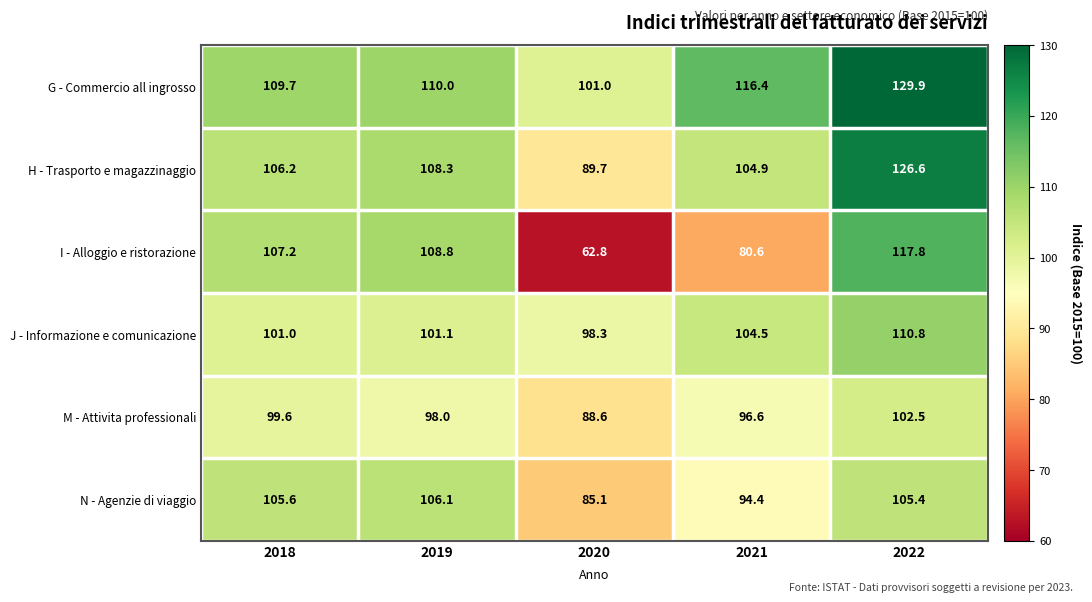

List the series in order of their peak value, lowest first.

M - Attivita professionali, N - Agenzie di viaggio, J - Informazione e comunicazione, I - Alloggio e ristorazione, H - Trasporto e magazzinaggio, G - Commercio all ingrosso